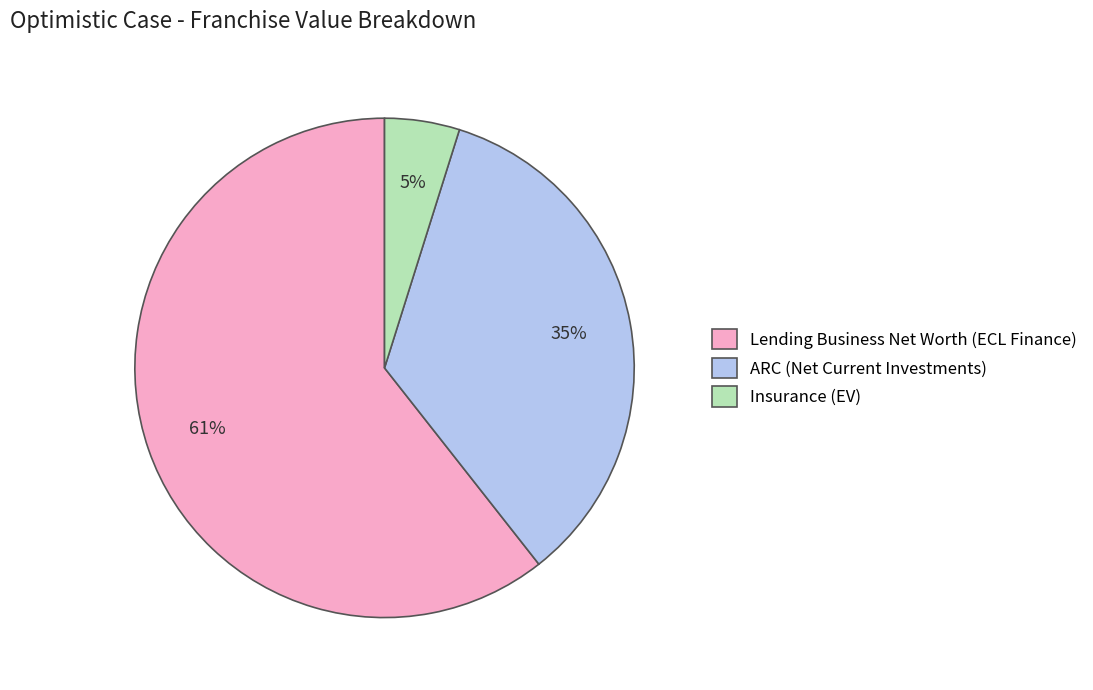

To the nearest percent, what is the average slice percentage?

33%